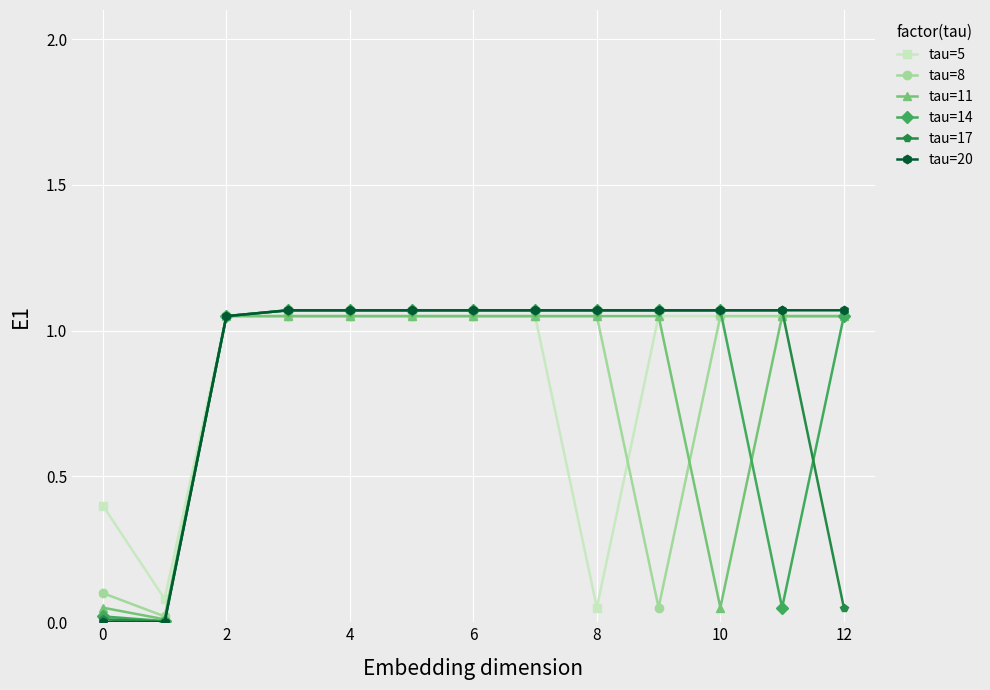

What are all the series names shown in the legend?

tau=5, tau=8, tau=11, tau=14, tau=17, tau=20